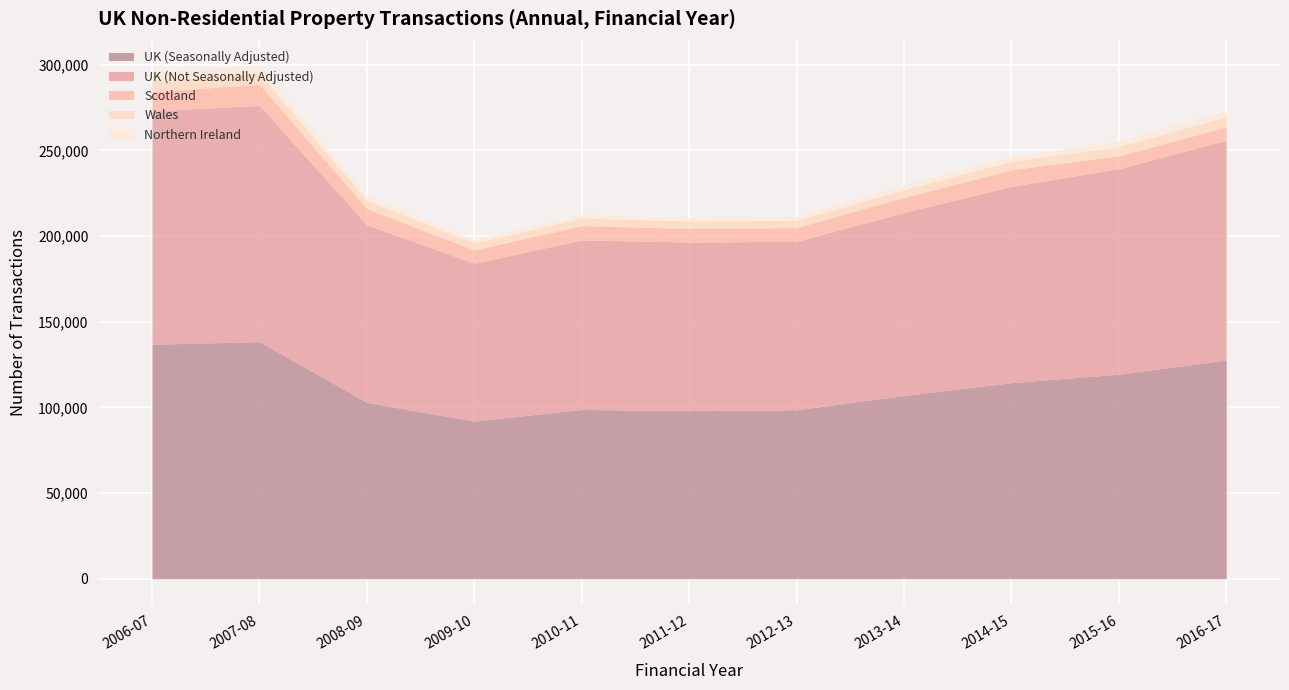

What is the sum of all Wales values?

55410